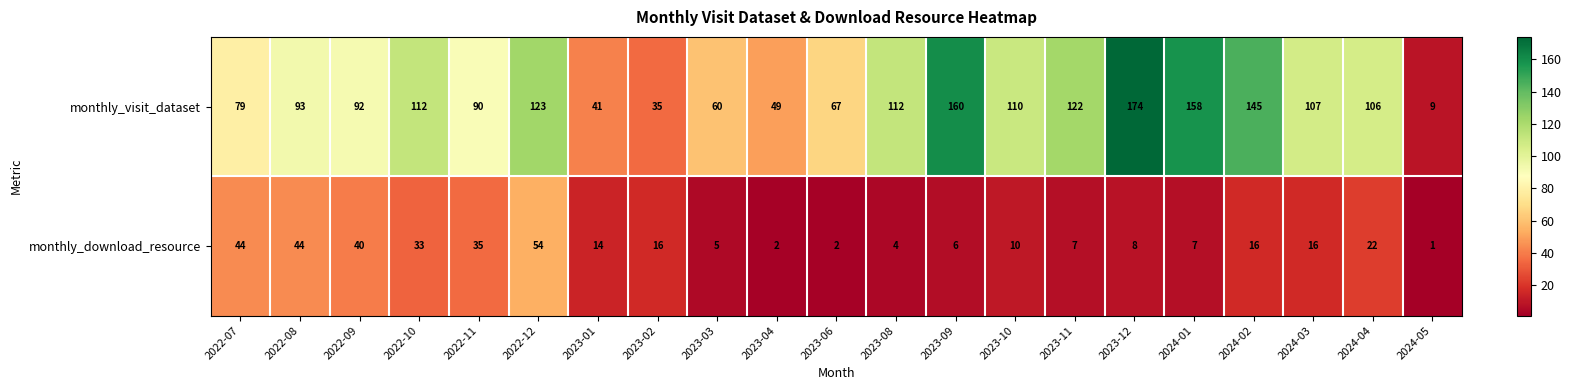

Which series changed the most between 2024-02 and 2024-04?

monthly_visit_dataset